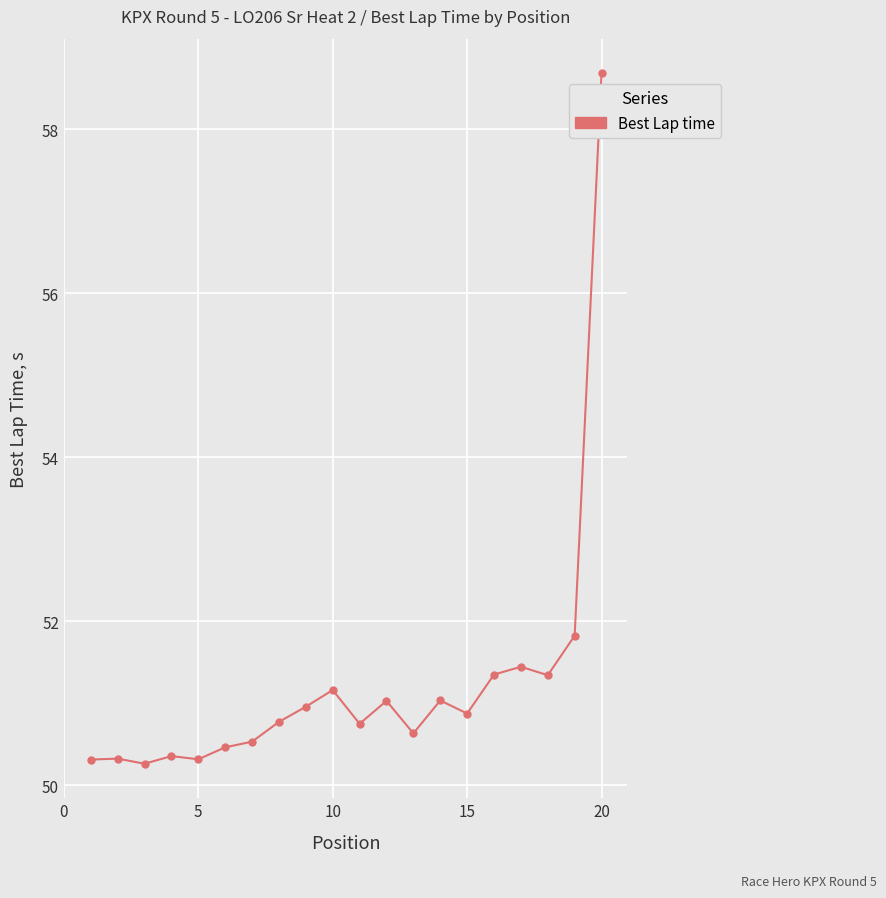

What is the maximum value shown in the chart?

58.7